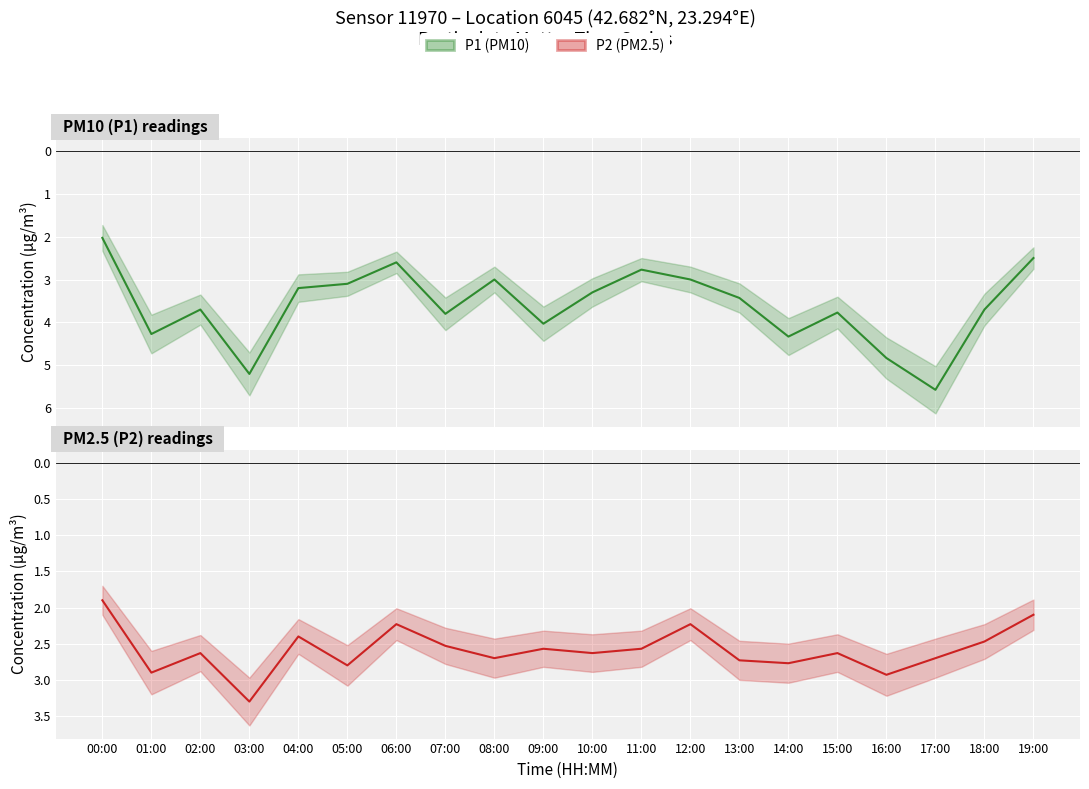

Where is P2 (PM2.5) nearest to the value 2?

00:00